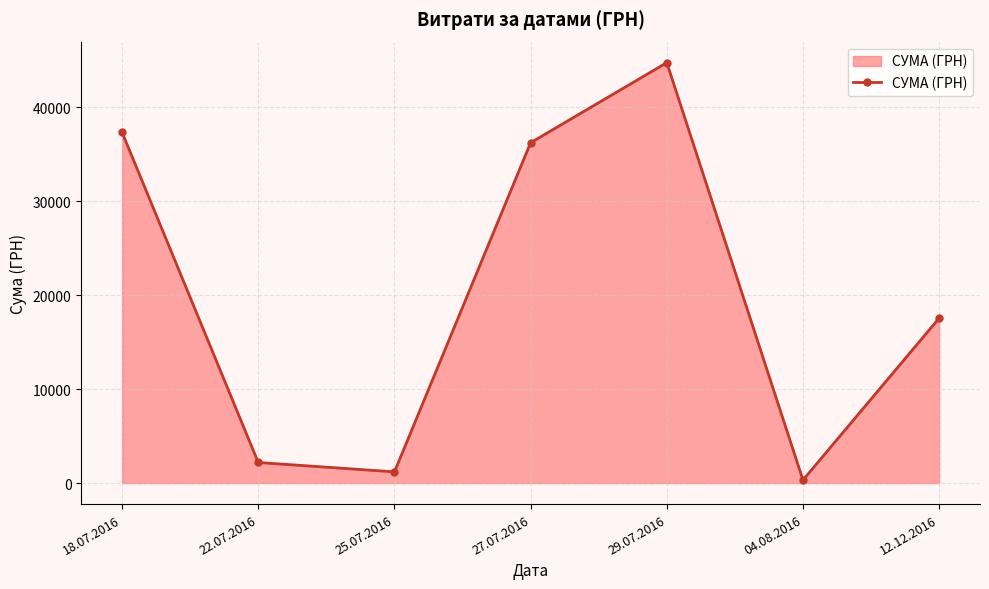

Rank the categories by value from highest to lowest.

29.07.2016, 18.07.2016, 27.07.2016, 12.12.2016, 22.07.2016, 25.07.2016, 04.08.2016